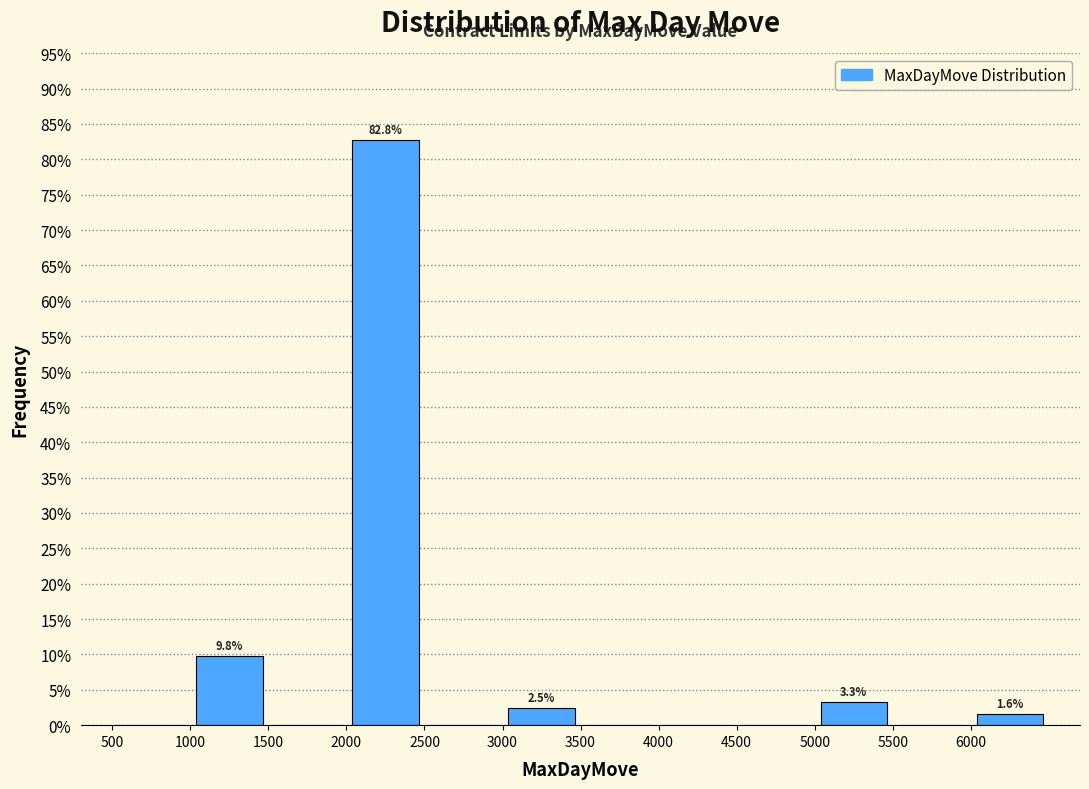

Over which range of the x-axis is the bar tallest?

2000 to 2500